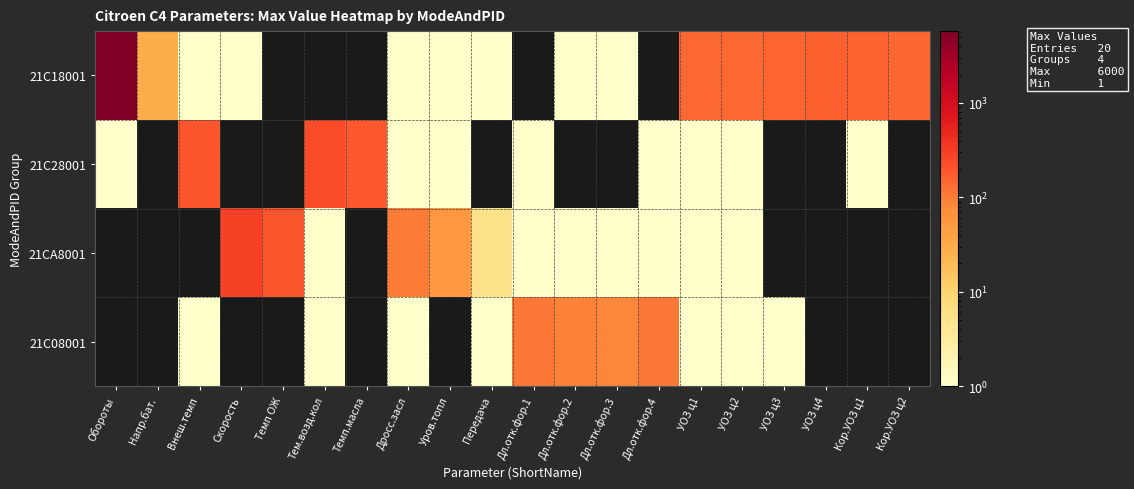

At which category is the sum across all series the highest?

Обороты